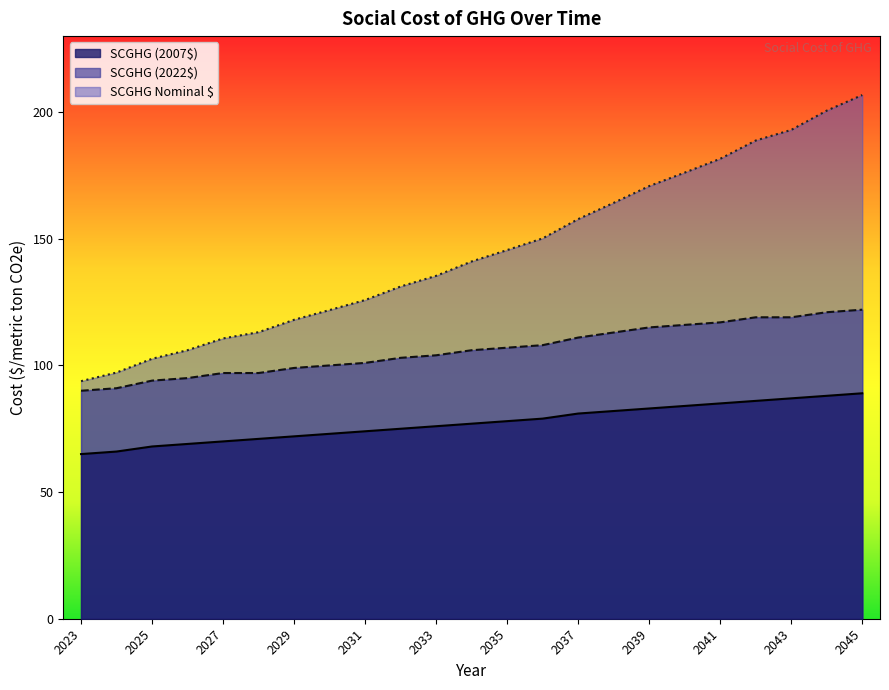

How many distinct data groups are displayed?

3